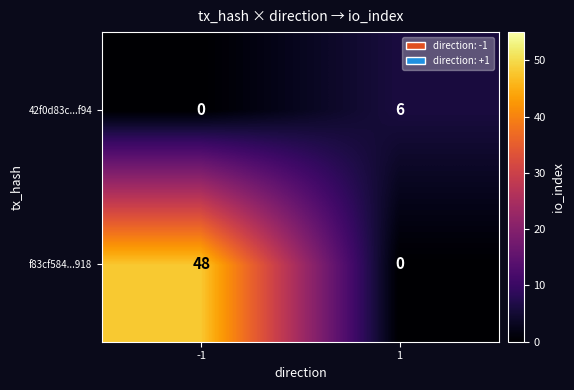

Which series has the widest spread of values?

f83cf584...918